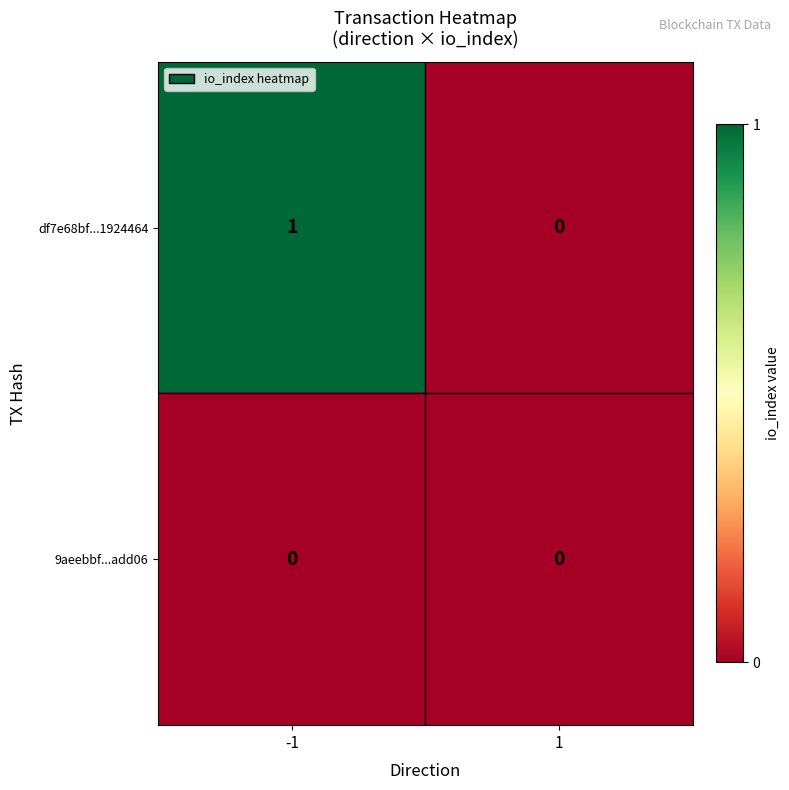

Rank the categories by df7e68bf...1924464 value from lowest to highest.

1, -1